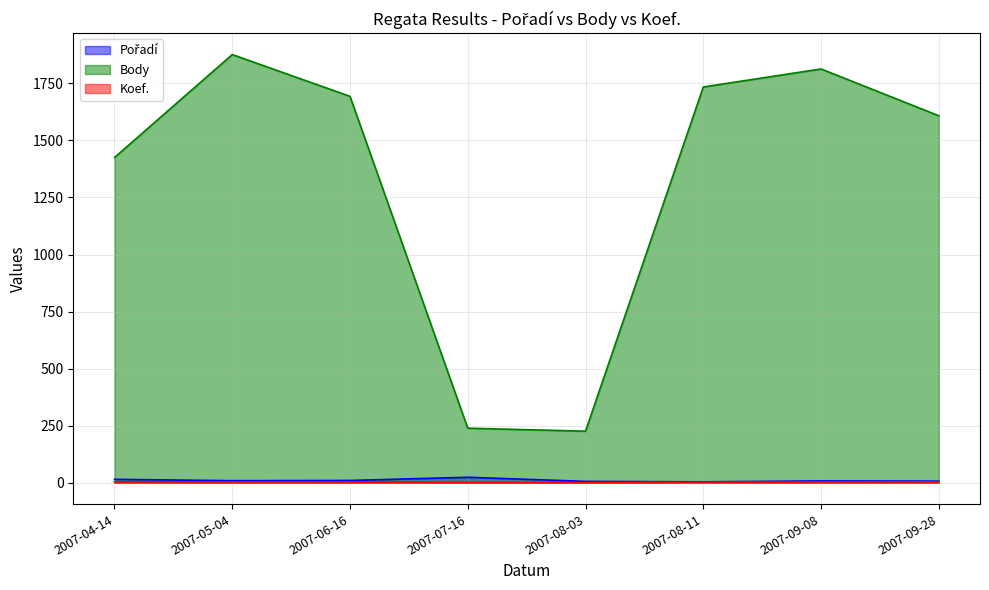

True or false: Body and Pořadí intersect in this chart.

False